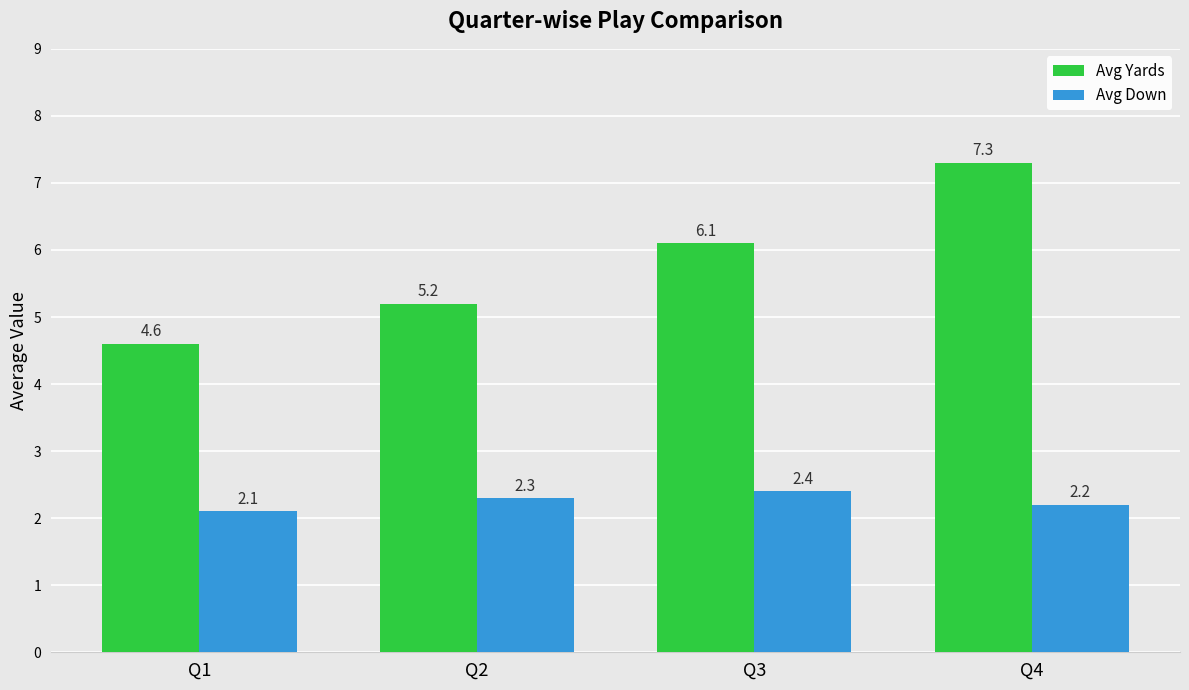

Does the chart contain any negative values?

No